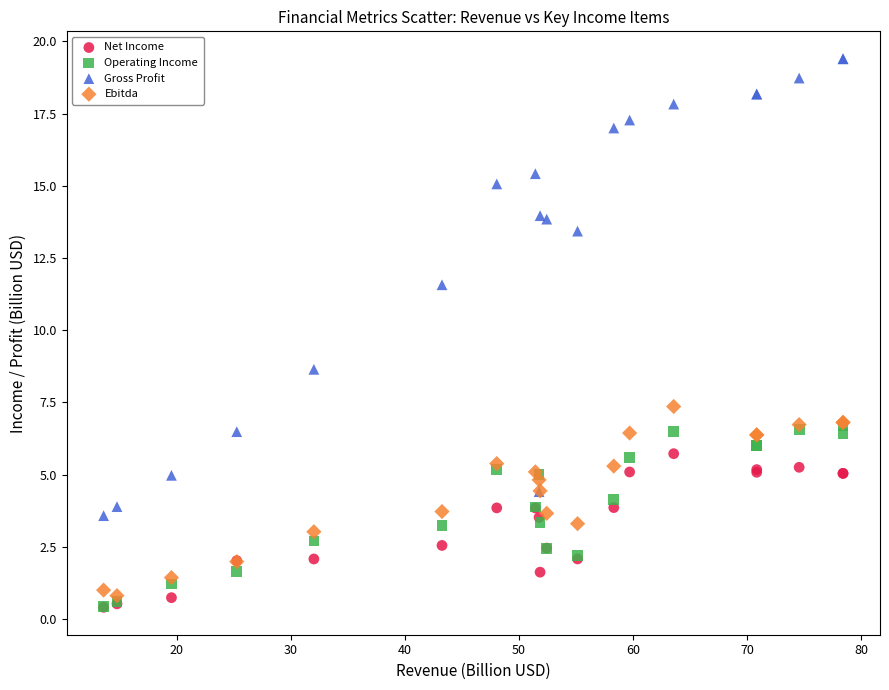

Across all series, what Y value is closest to 9?

8.6